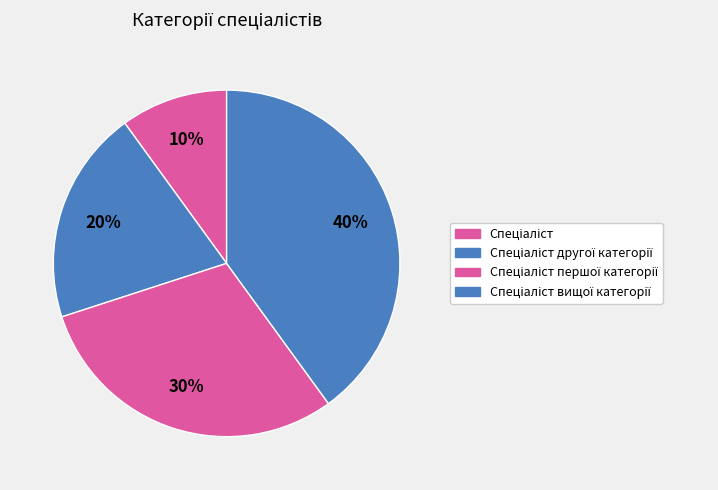

What is the change in value from Спеціаліст to Спеціаліст вищої категорії?

+3